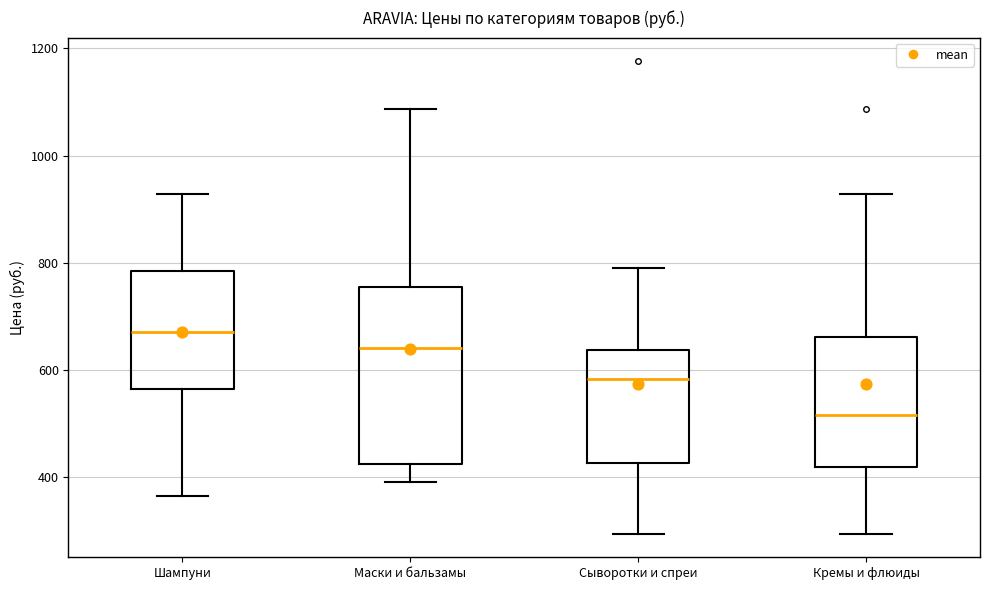

Comparing the boxes themselves (not the whiskers), which one is the tallest?

Маски и бальзамы